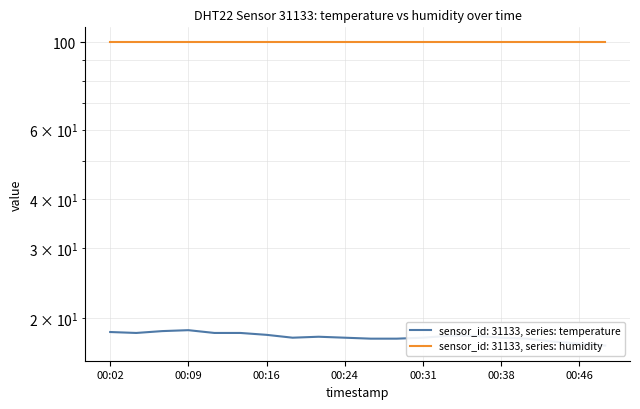

At which category does the chart reach its minimum across all series?

00:48